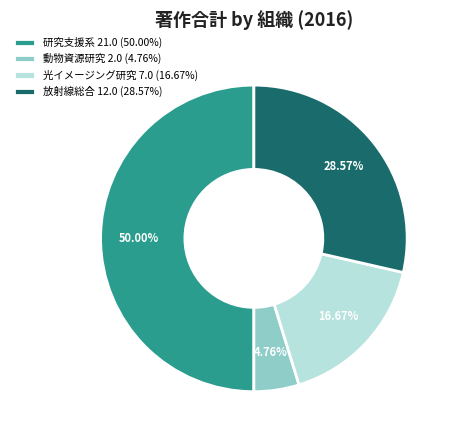

To the nearest percent, what is the average slice percentage?

25%